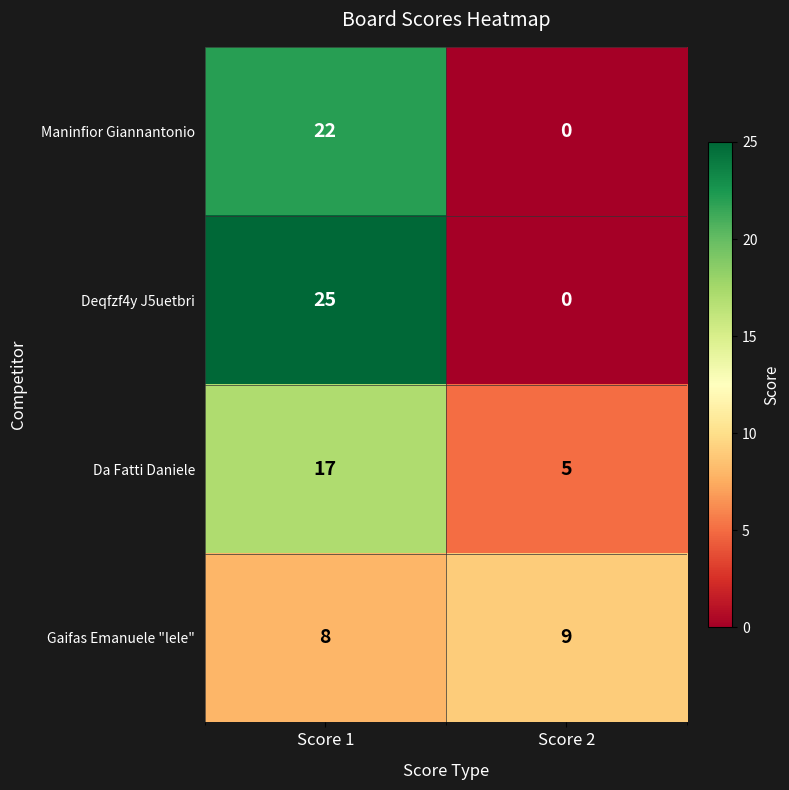

Which series has the largest total across all categories?

Deqfzf4y J5uetbri